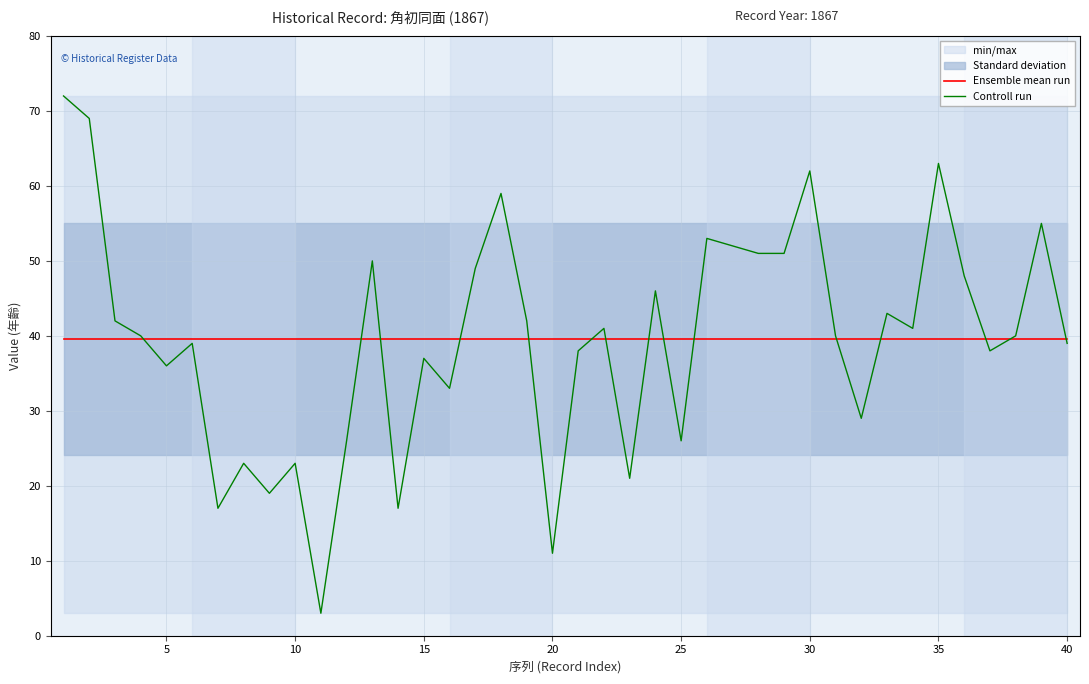

How many interior local peaks does the Controll run series have?

13